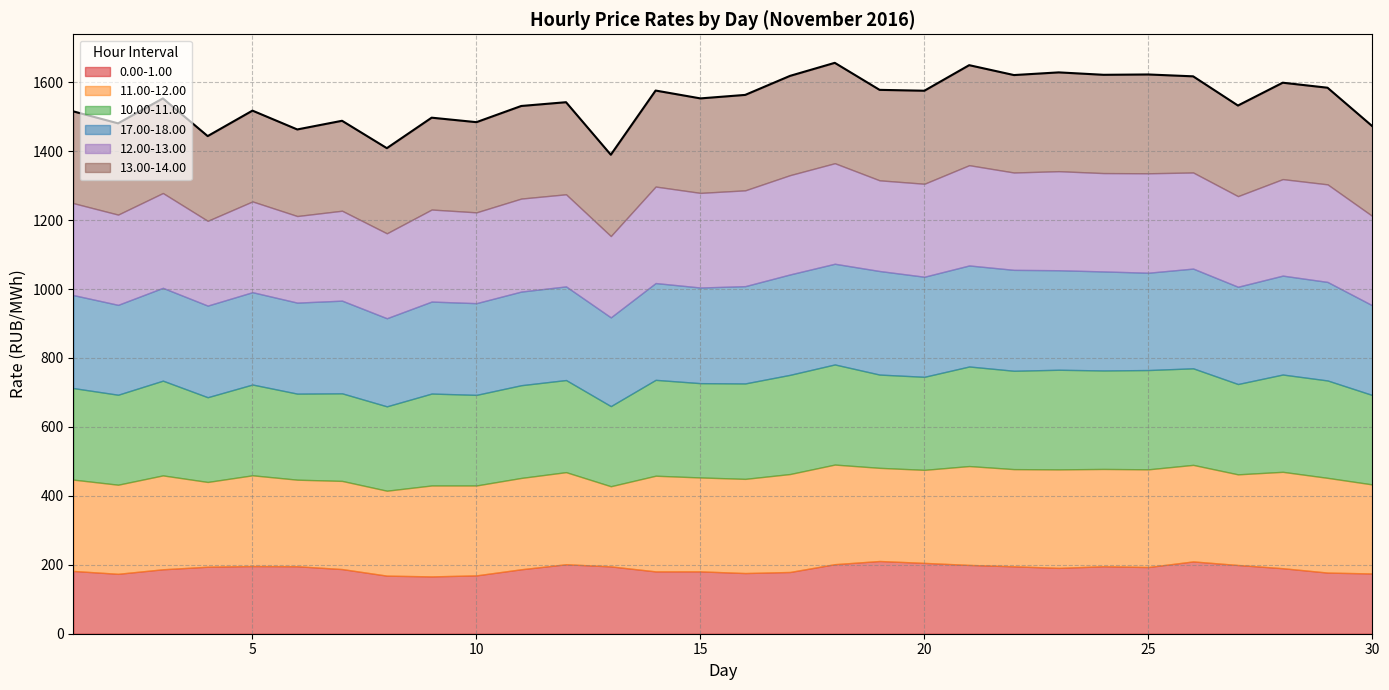

What is the spread (max minus min) of values at 25?

95.0